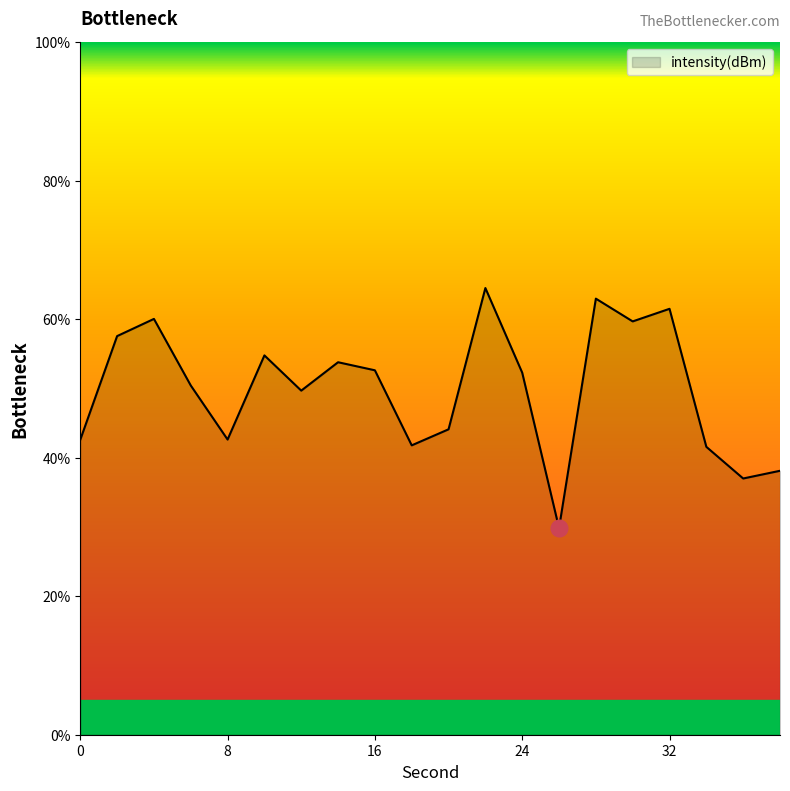

What is the difference between the maximum and minimum values?

34.7